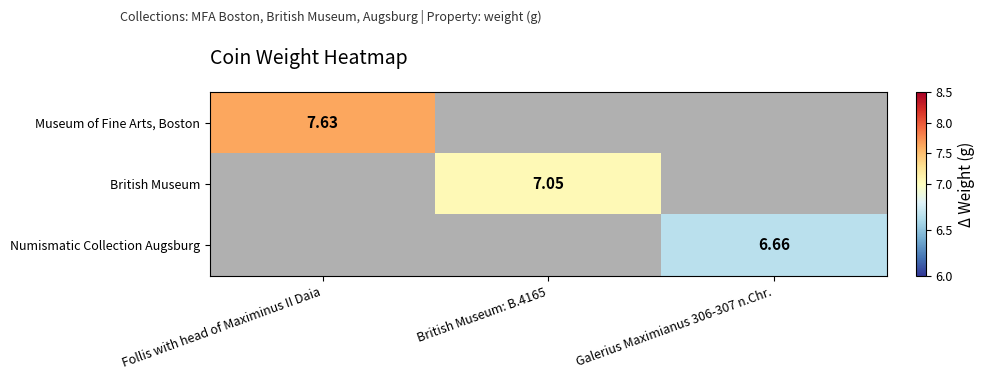

At which label does Museum of Fine Arts, Boston reach its minimum?

Follis with head of Maximinus II Daia